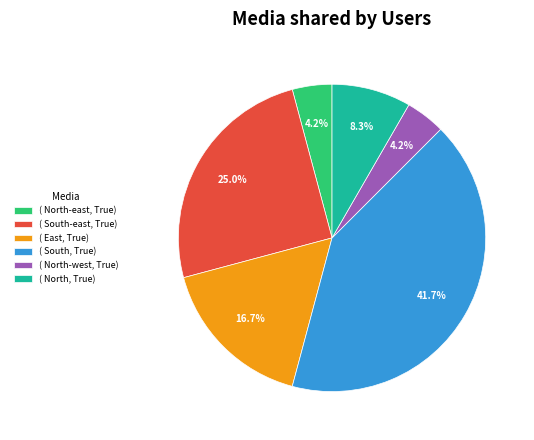

Does any single category account for the majority?

No